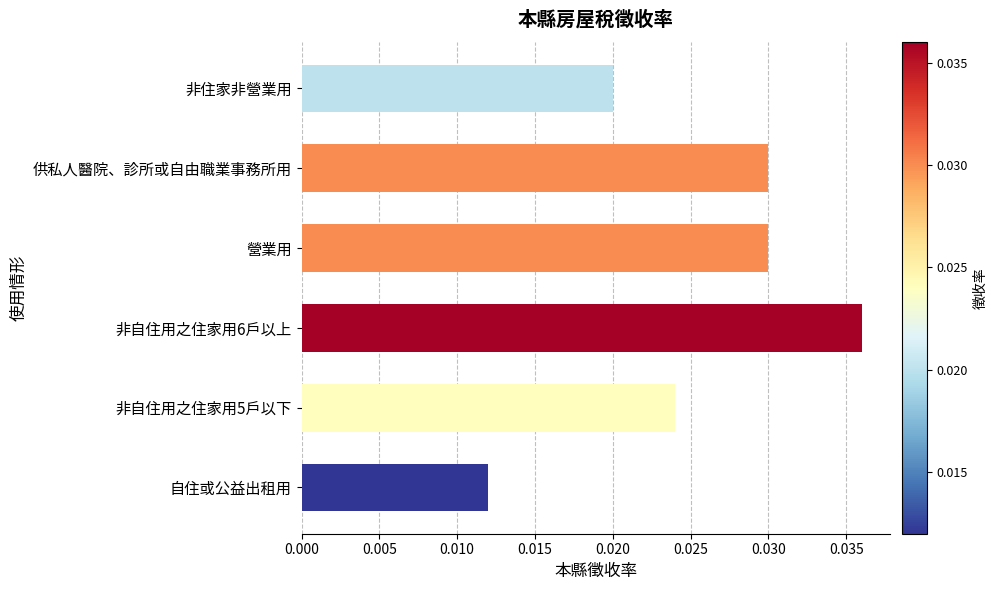

Is it true that the value at 非自住用之住家用6戶以上 is 0.1?

False